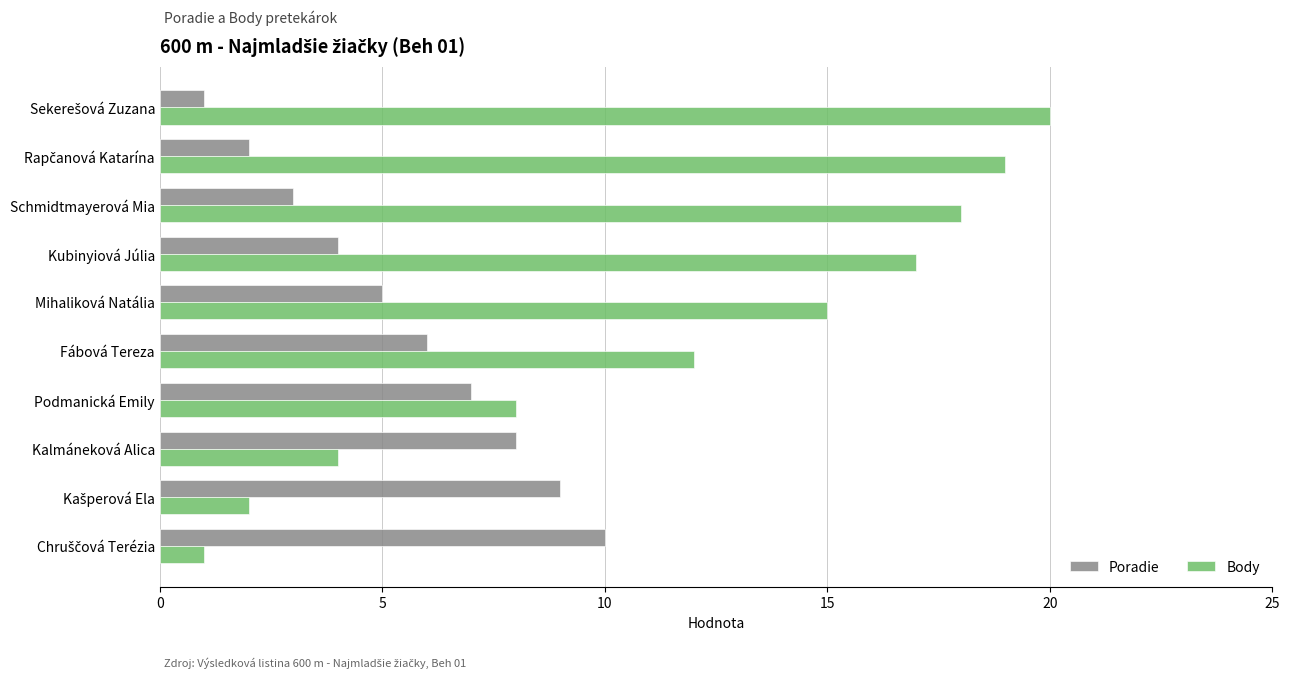

What is the difference between the maximum and minimum values in the Poradie series?

9